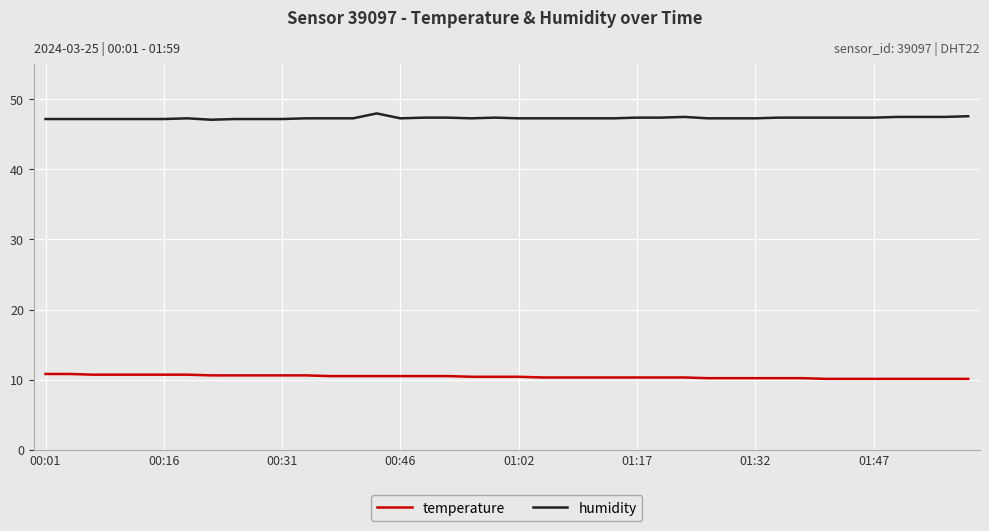

True or false: humidity and temperature cross at least once.

False